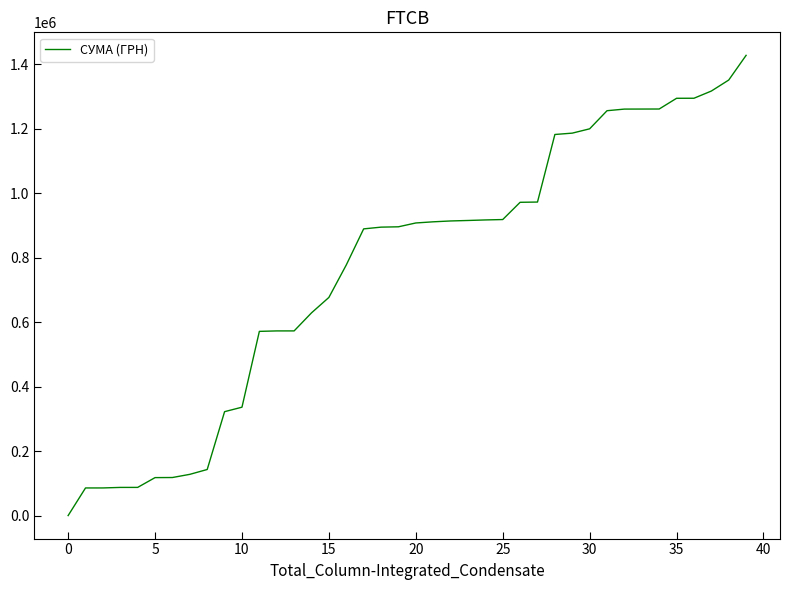

What is the maximum value shown in the chart?

1428252.1